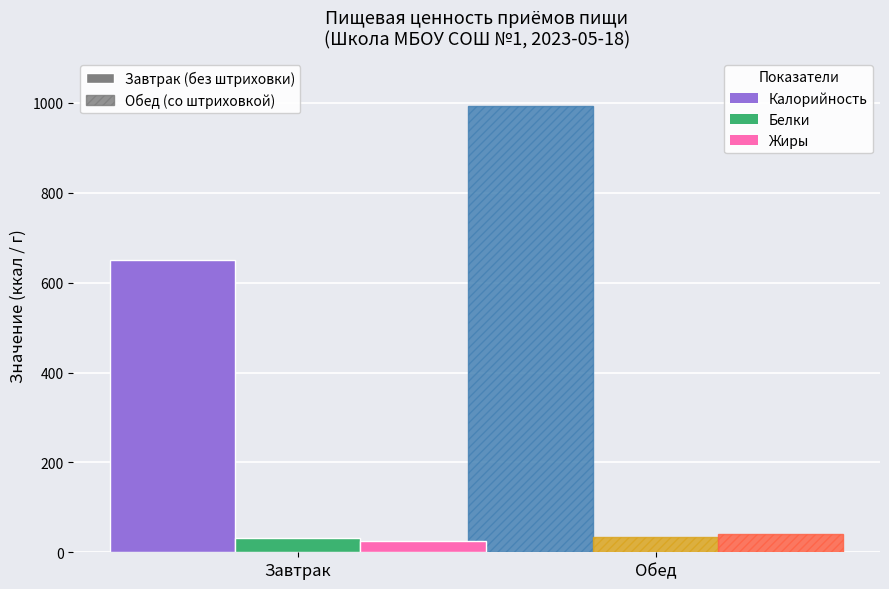

What is the minimum value shown in the chart?

26.0